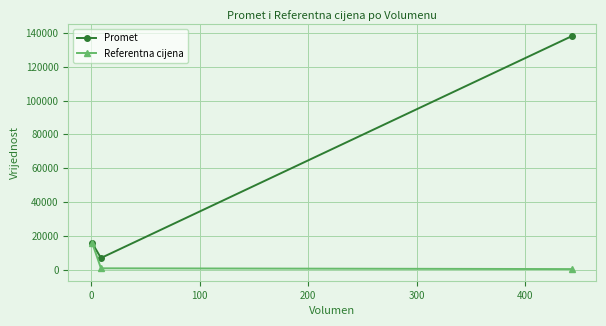

Rank the series by their maximum value, from highest to lowest.

Promet, Referentna cijena